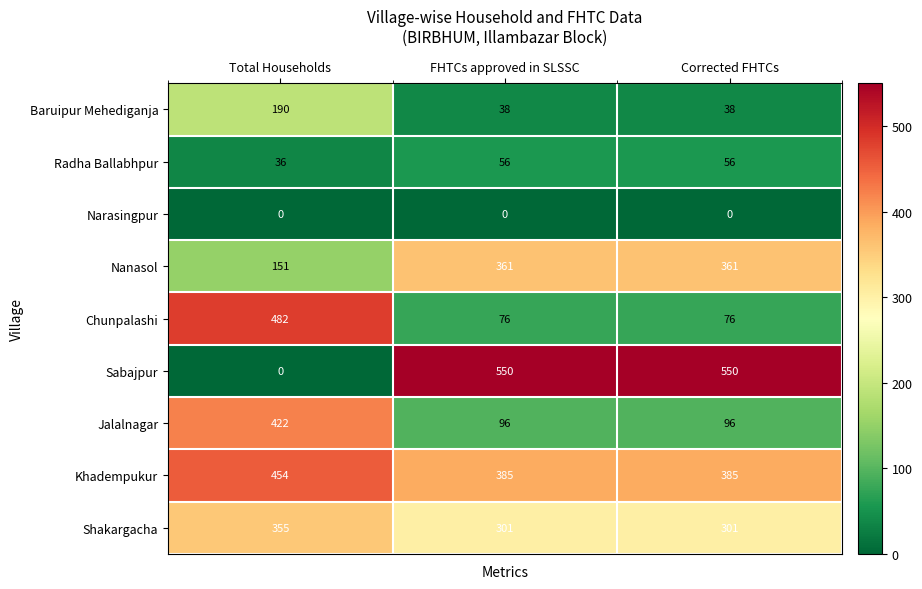

At how many categories does at least one series exceed 297?

3